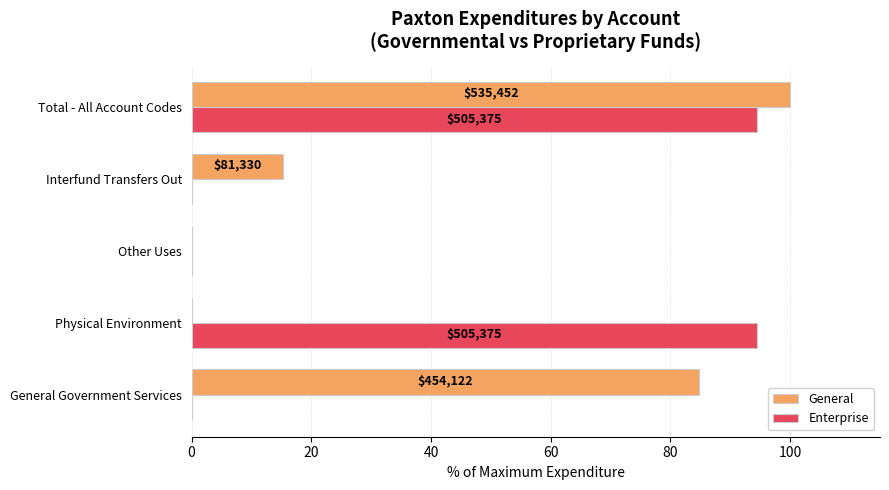

What is the value of the General bar at the 1st from the left?

84.8